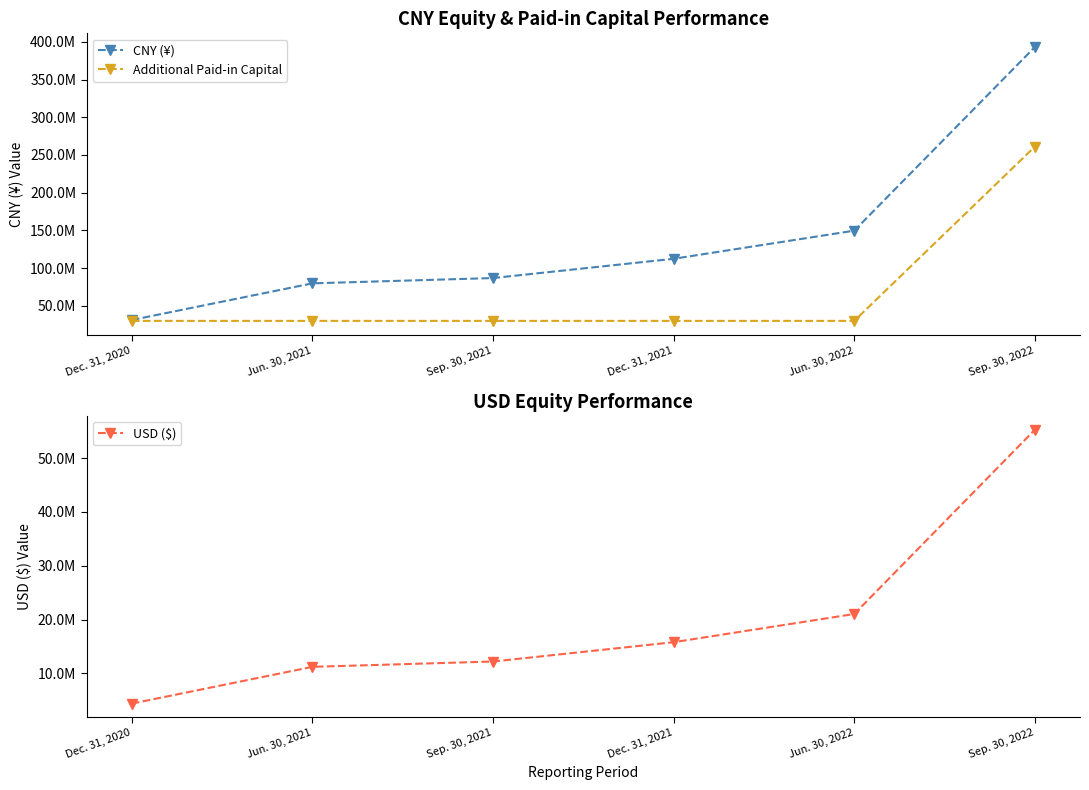

True or false: USD ($) has more than 0 points higher than both neighbors.

False